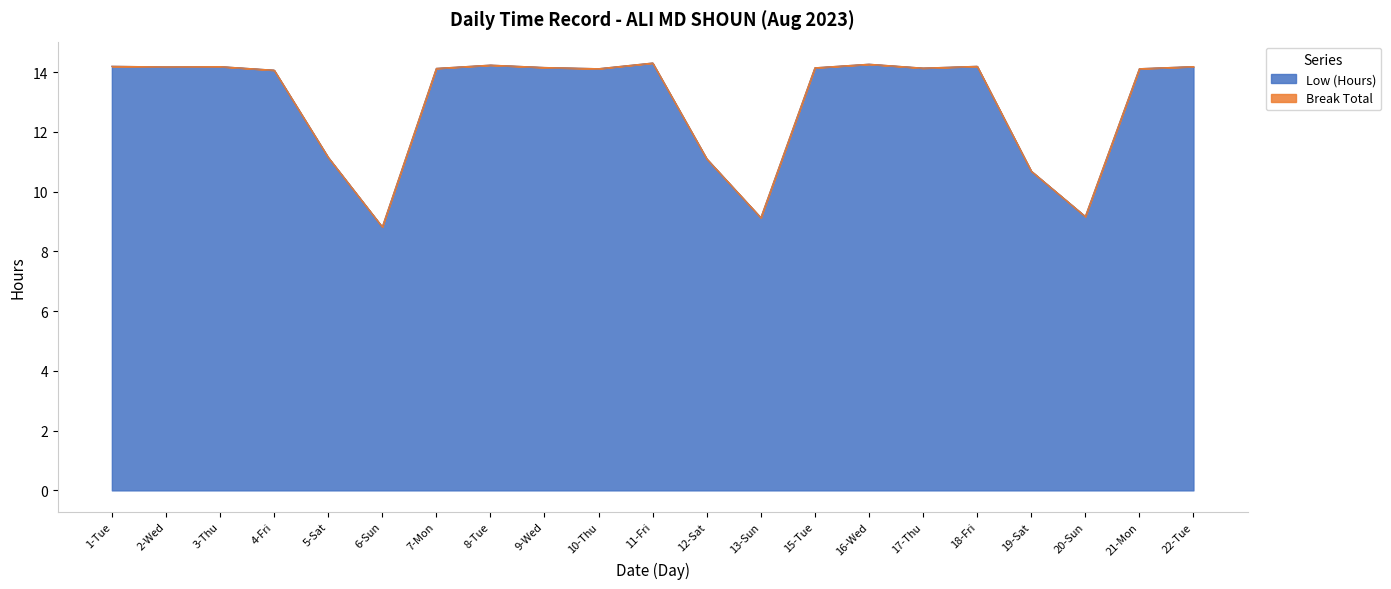

What is the minimum value for Low (Hours)?

8.8